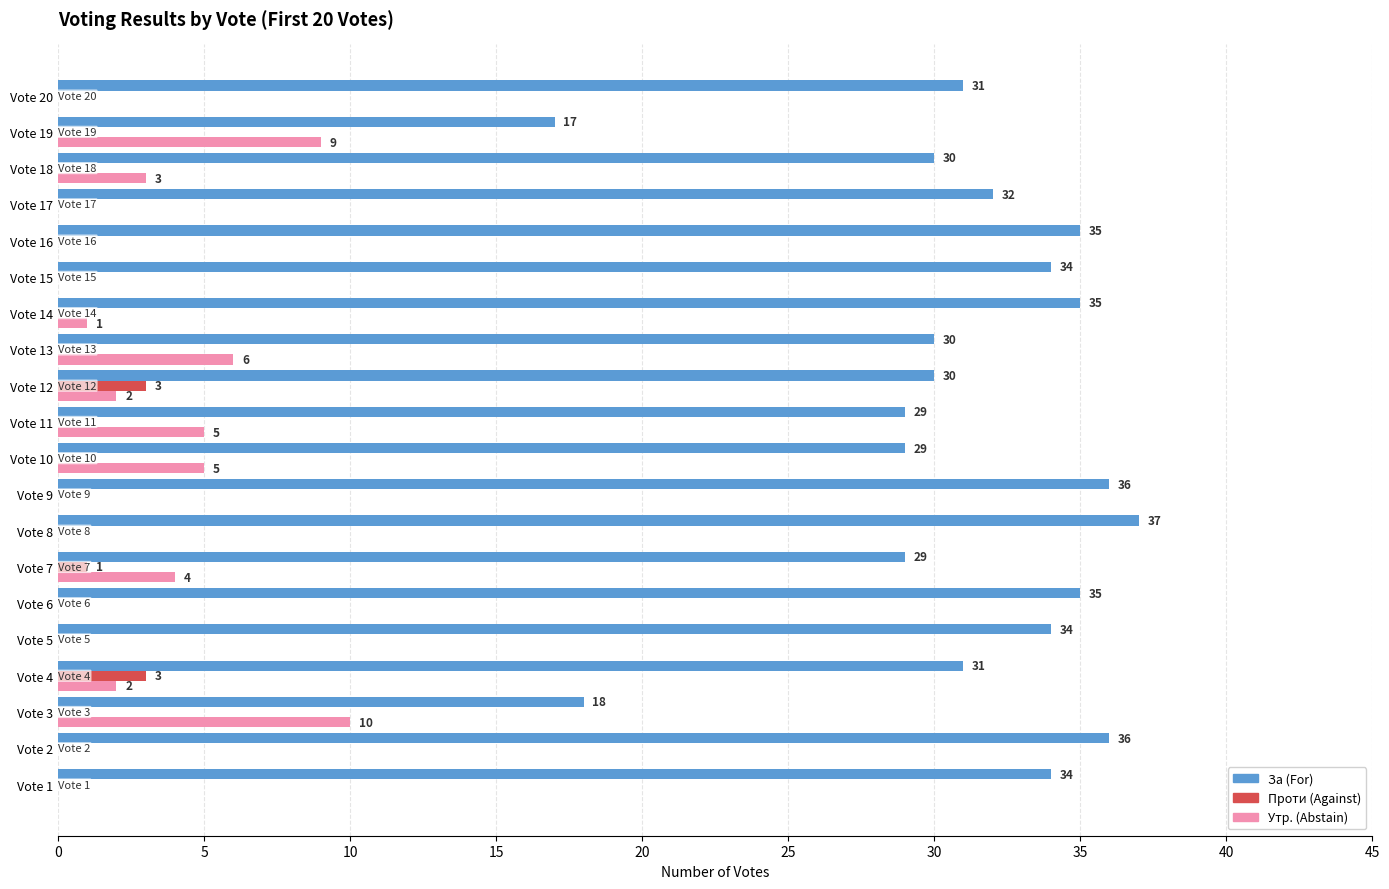

Which series changed the most between Vote 8 and Vote 18?

За (For)